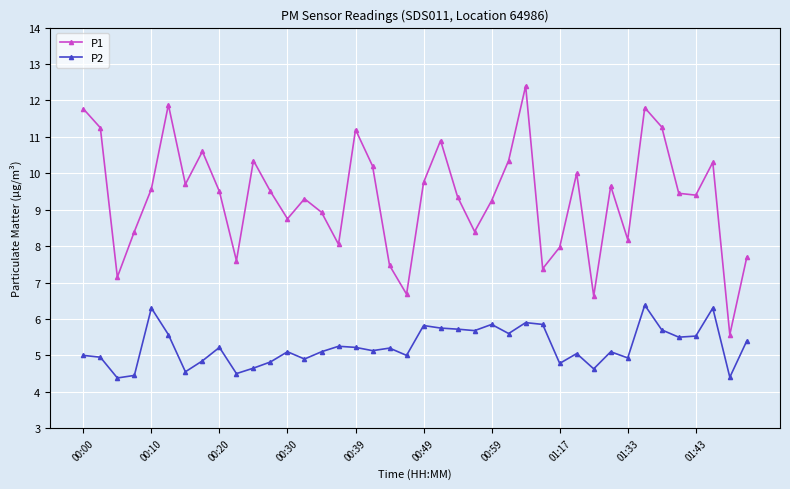

True or false: P2 has more than 2 interior local peaks.

True